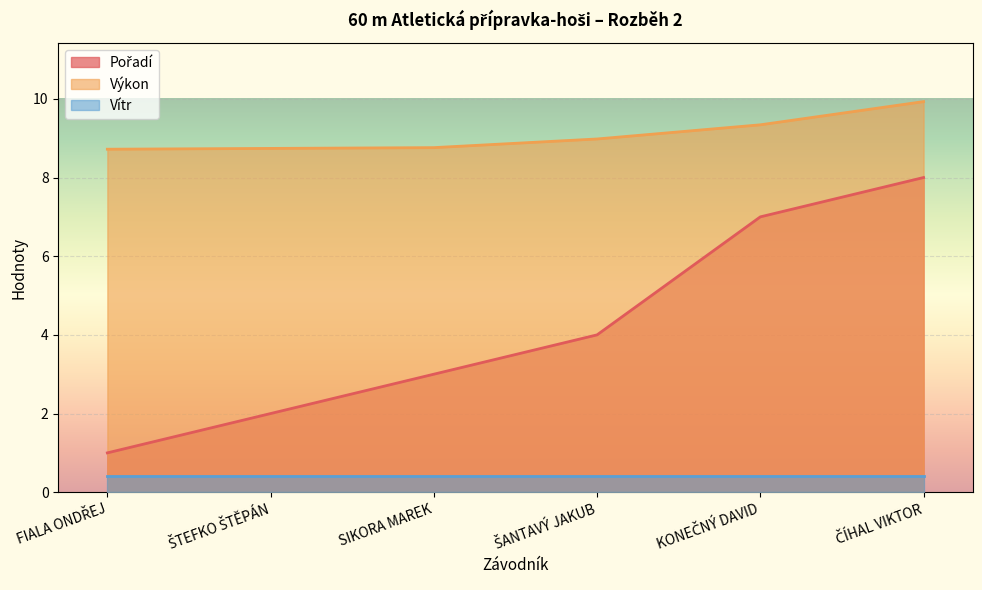

True or false: Pořadí and Výkon cross at least once.

False